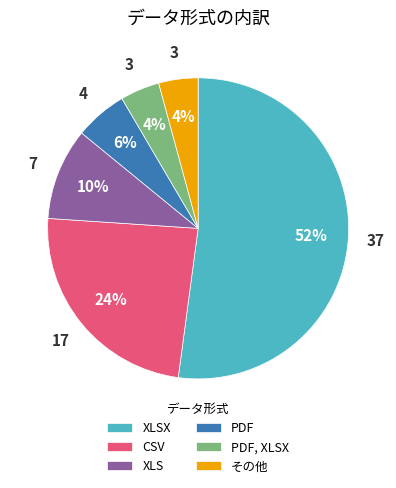

Does XLS account for over 50% of the chart?

No